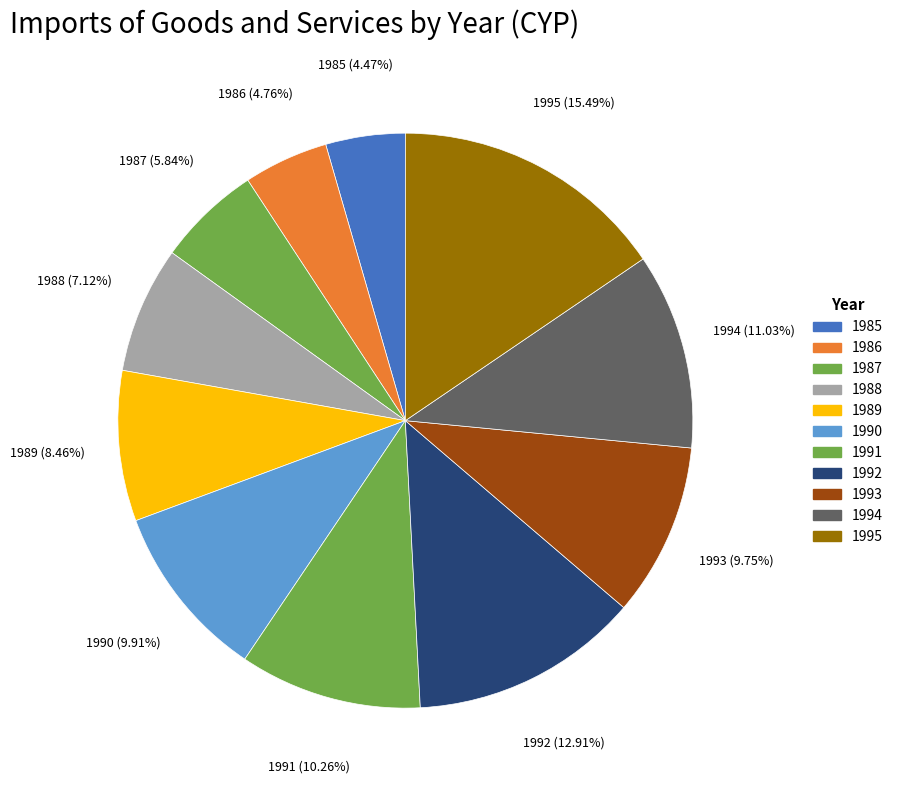

Does 1994 account for over 50% of the chart?

No